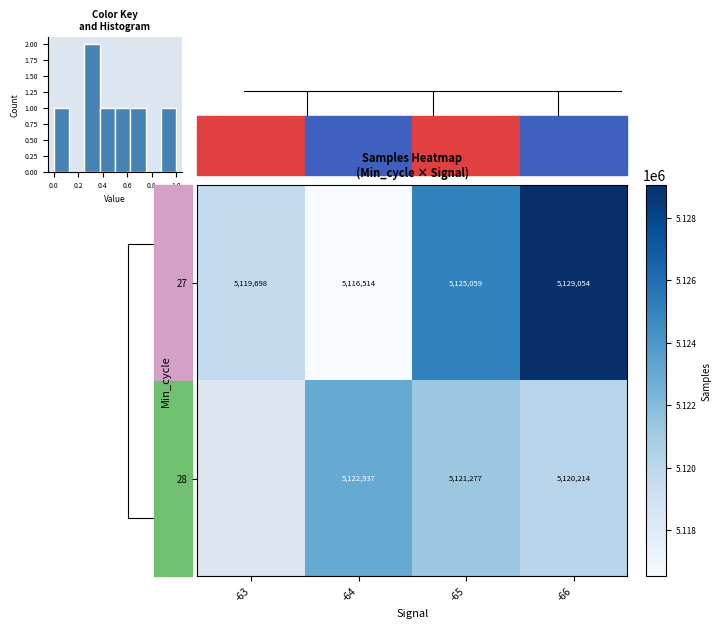

List the labels in order of 27 value, smallest first.

-64, -63, -65, -66